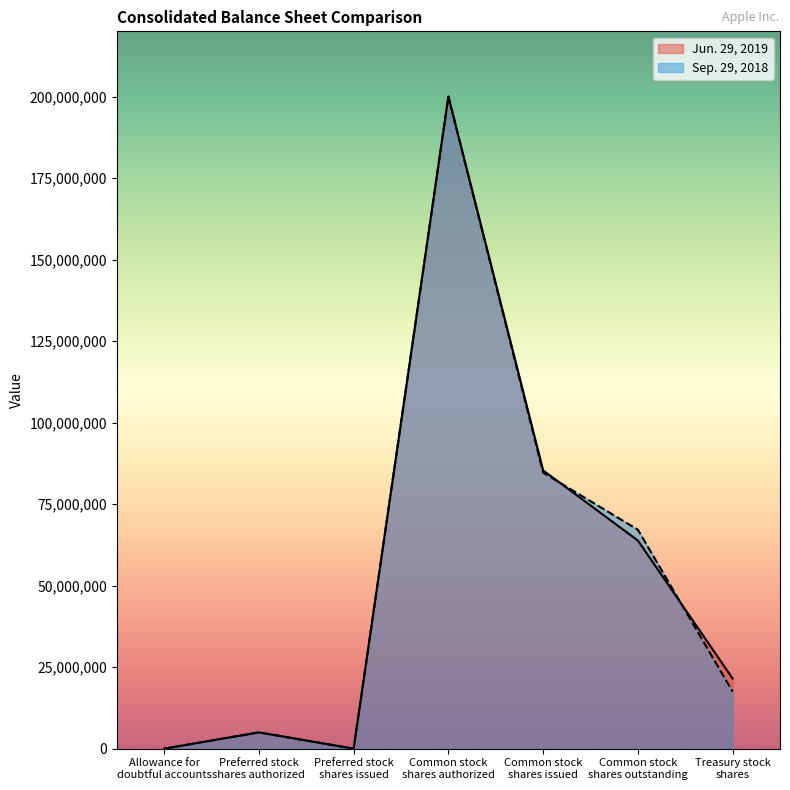

Which category has the lowest value across all series?

Allowance for
doubtful accounts